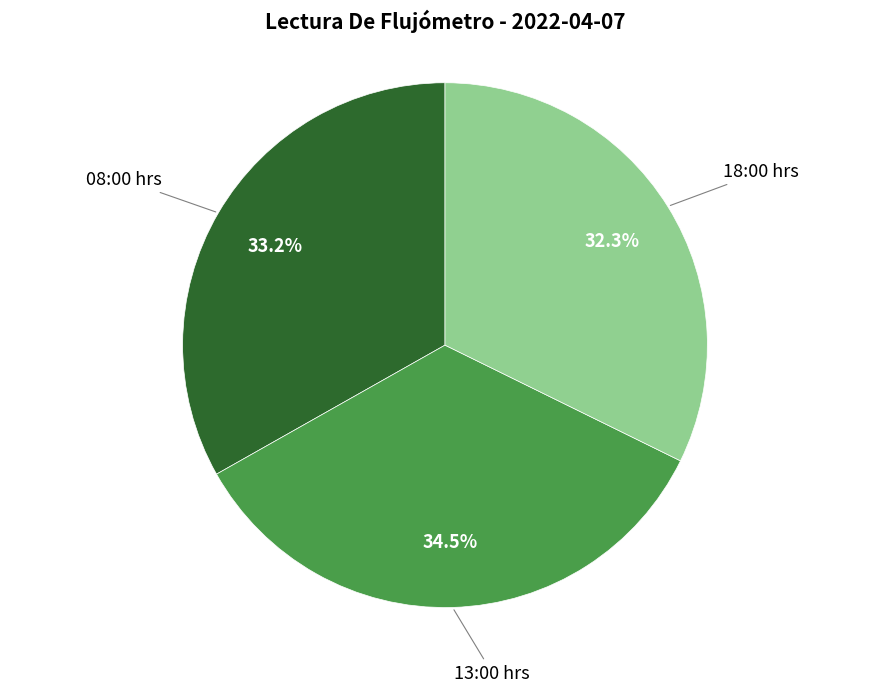

How many slices are in this pie chart?

3